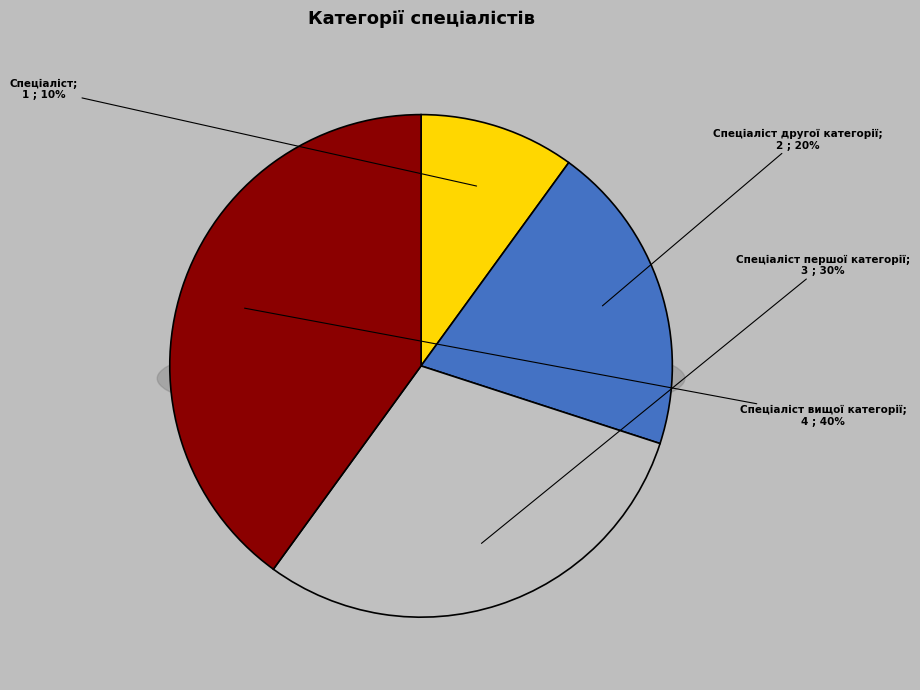

Is it true that Спеціаліст вищої категорії is 51% of the pie?

False